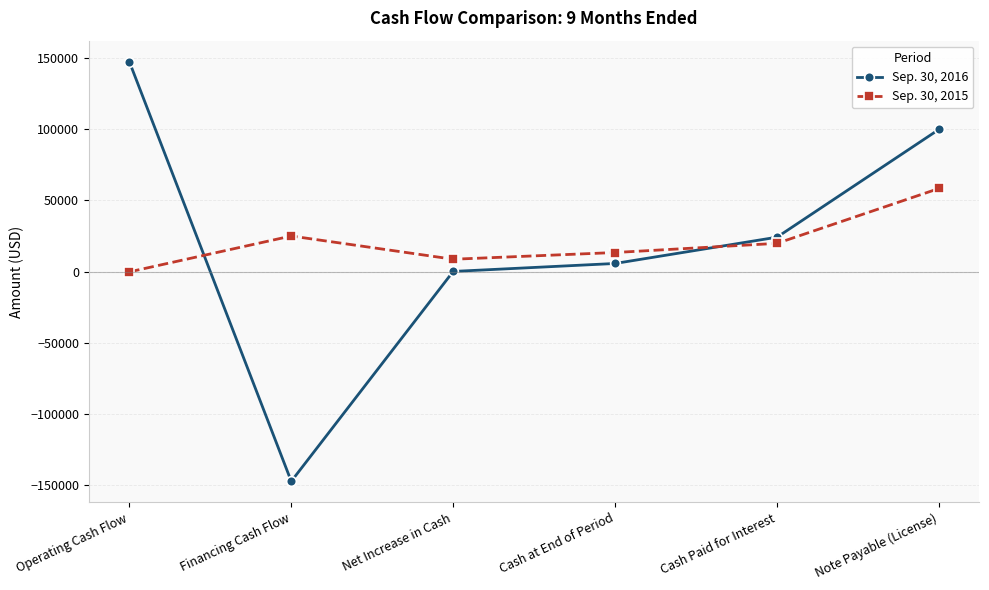

What are all the series names shown in the legend?

Sep. 30, 2016, Sep. 30, 2015